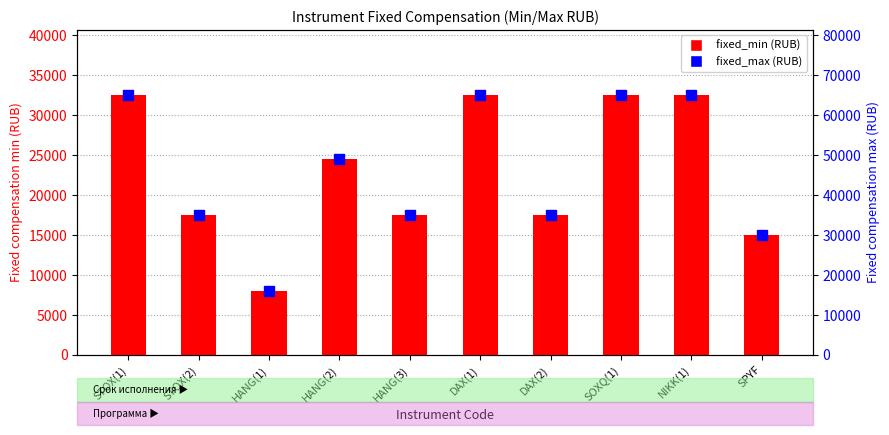

Between SOXQ(1) and SPYF, which series saw the biggest shift?

fixed_max (RUB)